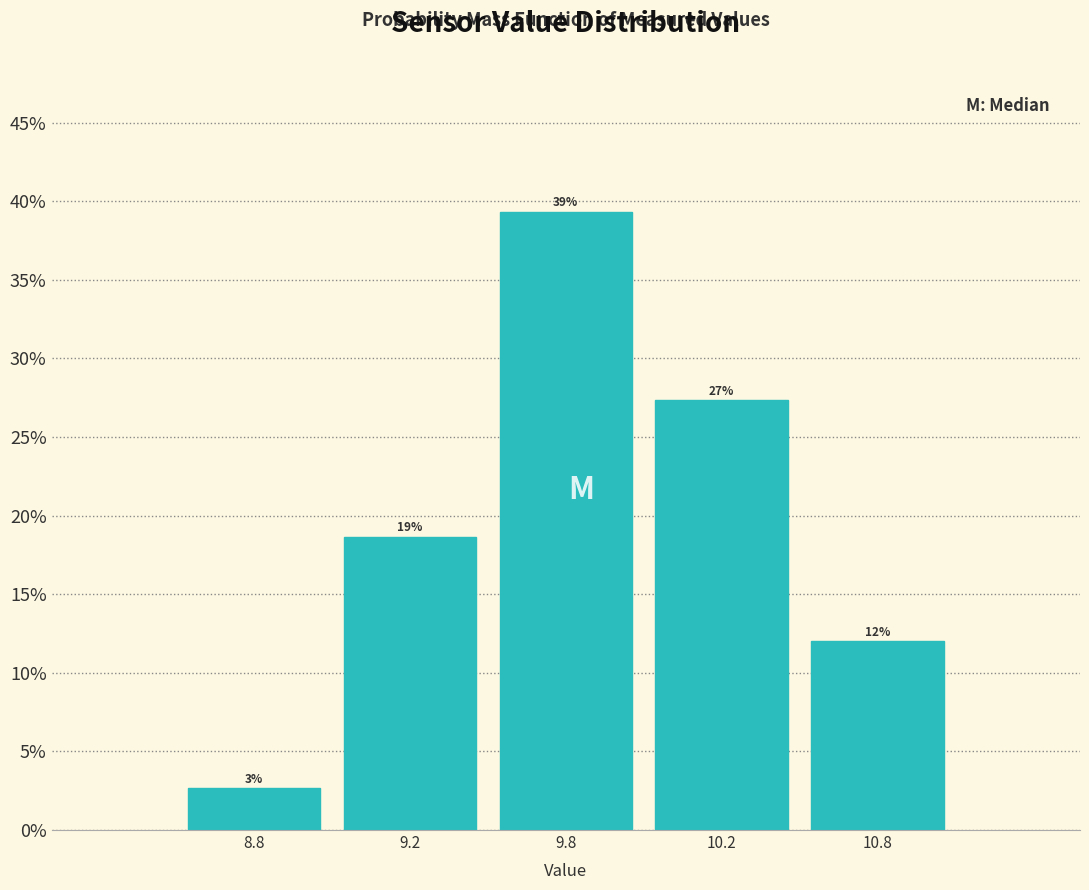

Are the bars horizontal?

No